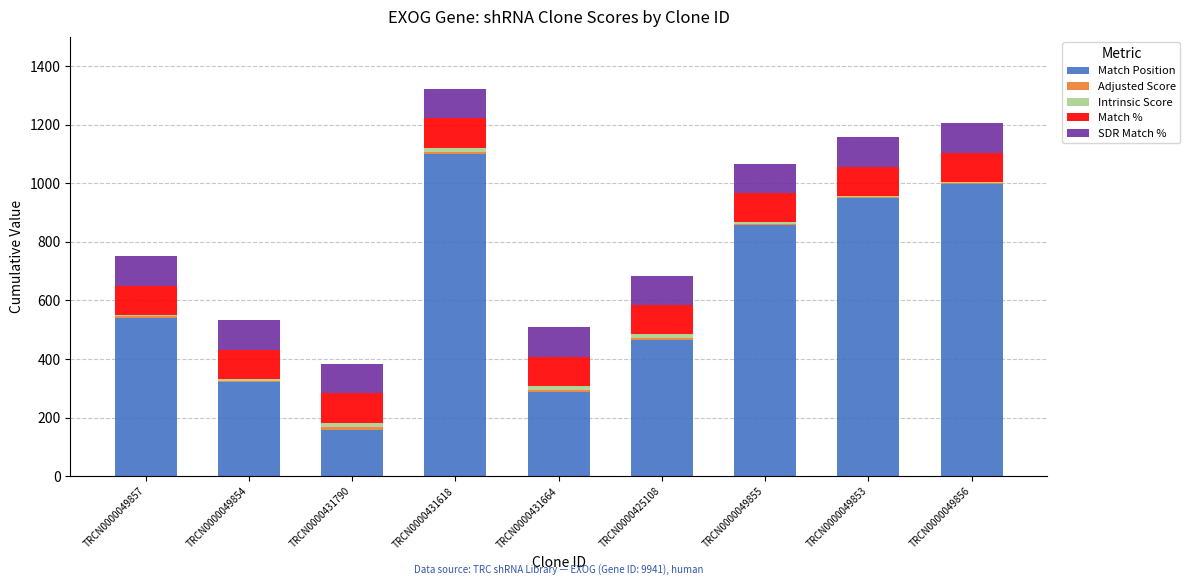

True or false: Match Position has a value of 78.8 at TRCN0000431664.

False